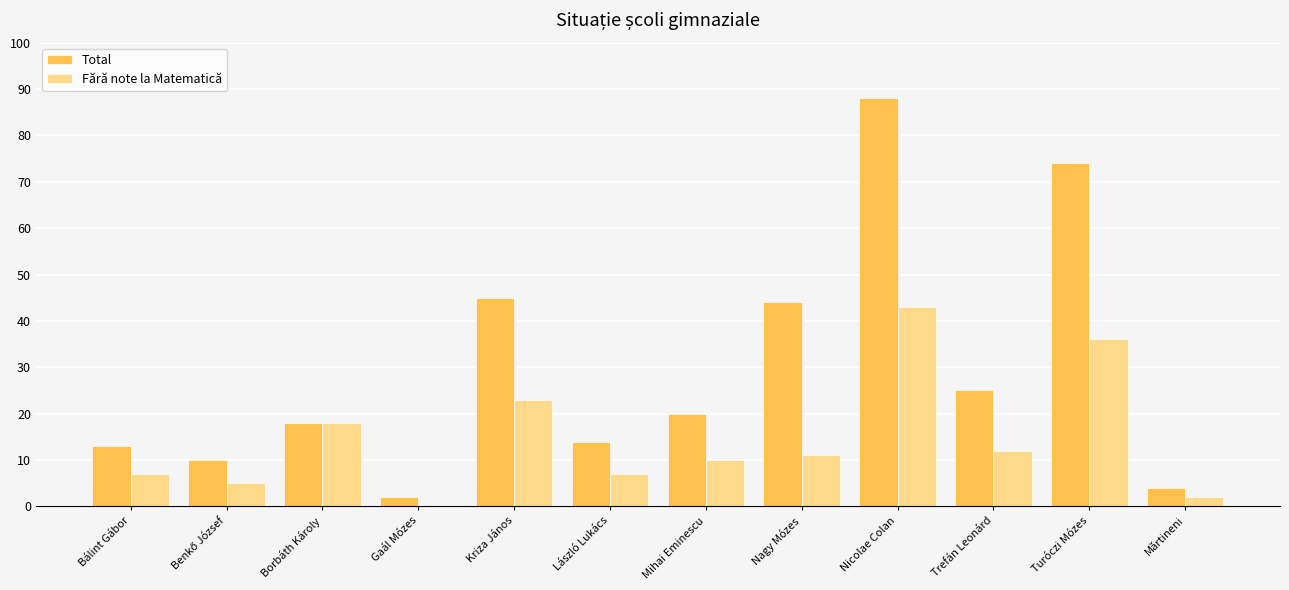

Where does the Fără note la Matematică series first go above 11?

Borbáth Károly